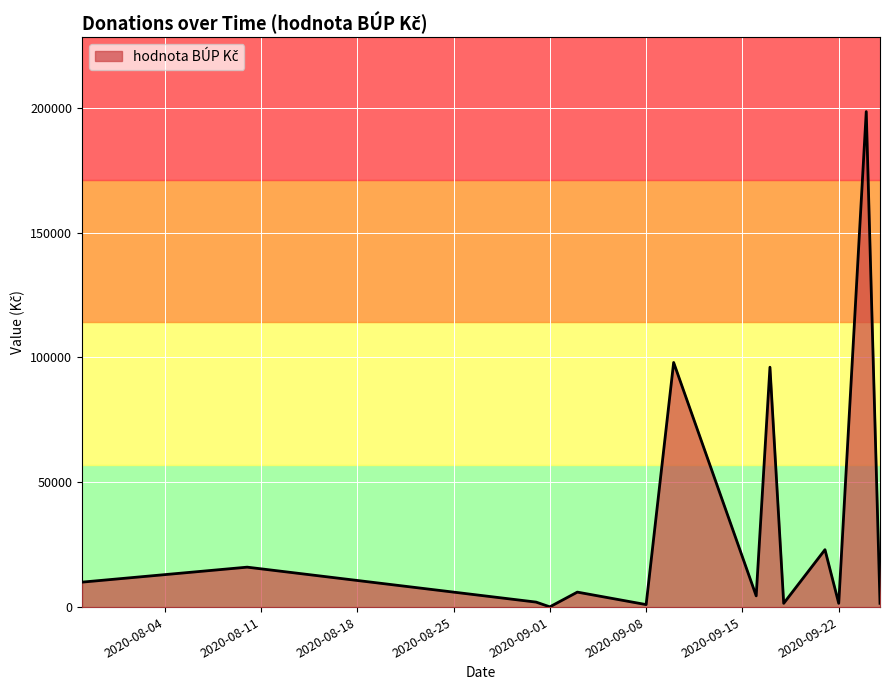

What is the greatest value displayed?

198500